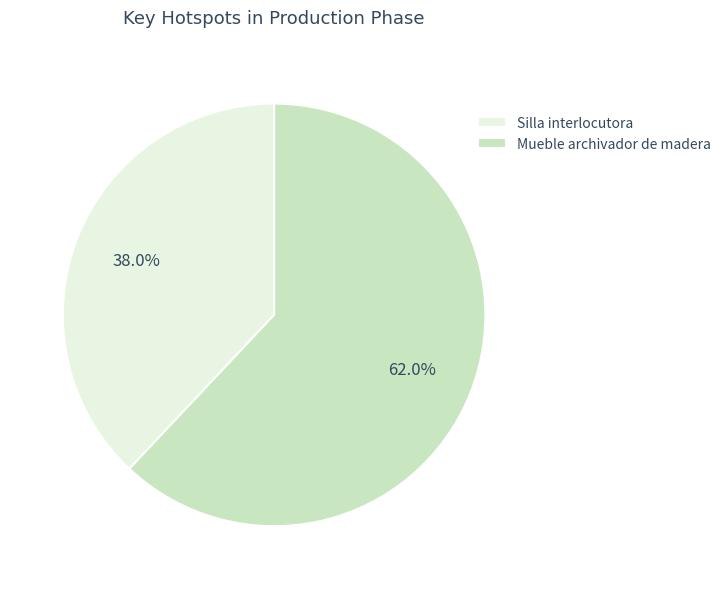

To the nearest percent, what is the difference between the largest and smallest slice percentages?

24%